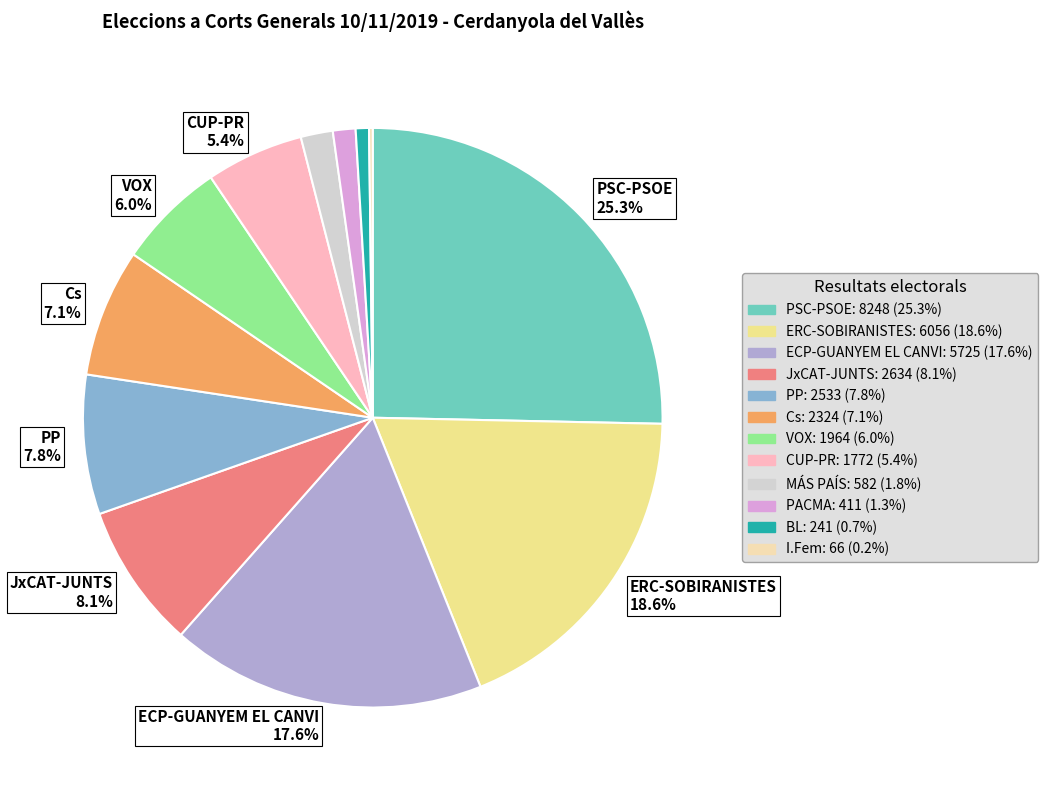

Is there a majority slice in this chart?

No